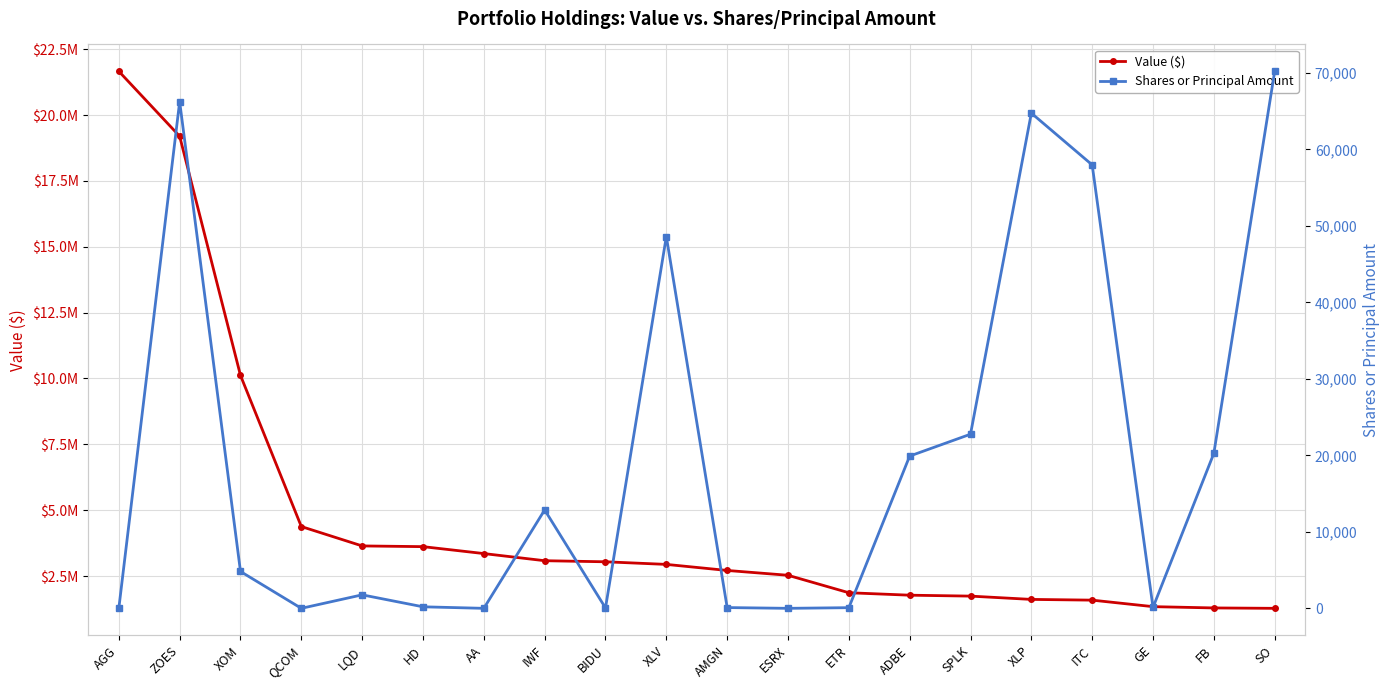

What is the total value across all series at AA?

3353000